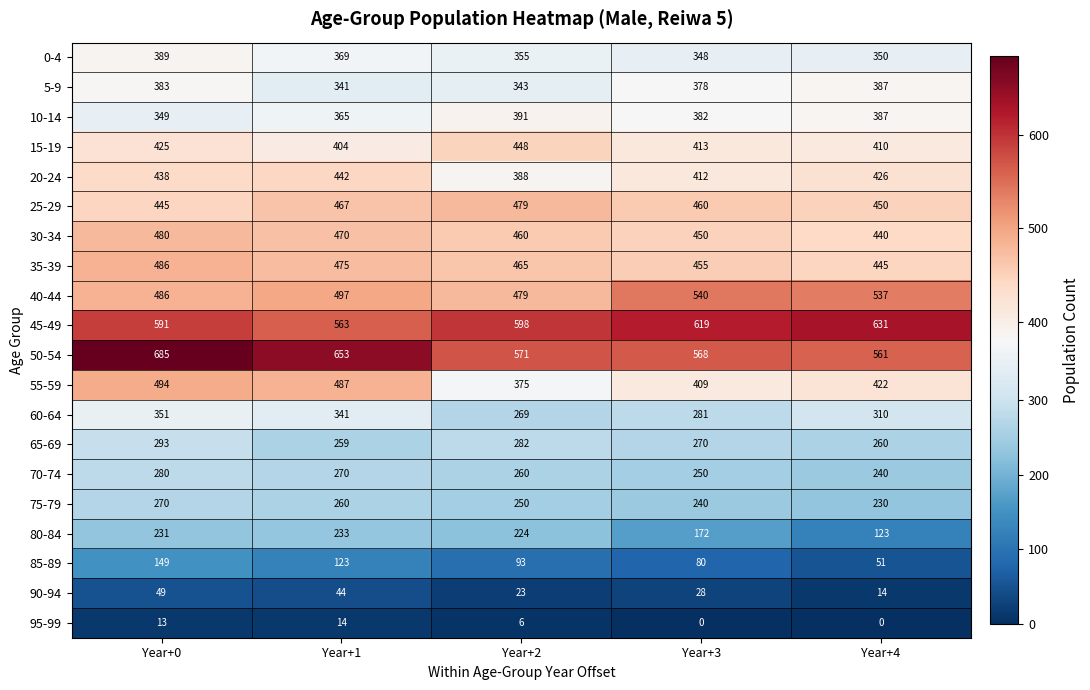

The value of 95-99 at Year+4 is 0. True or false?

True